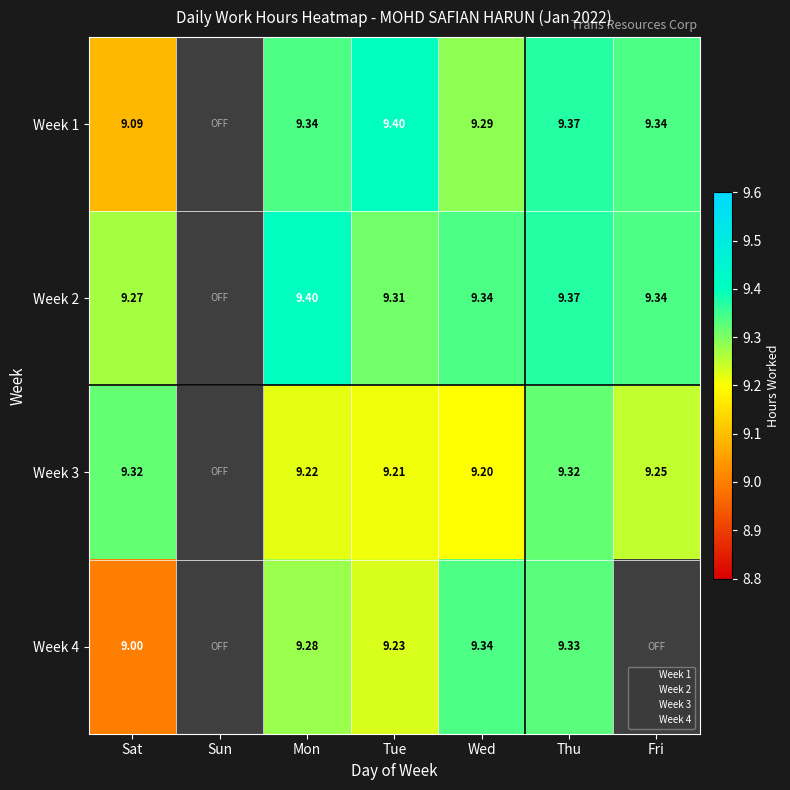

Which category has the lowest value across all series?

Sun